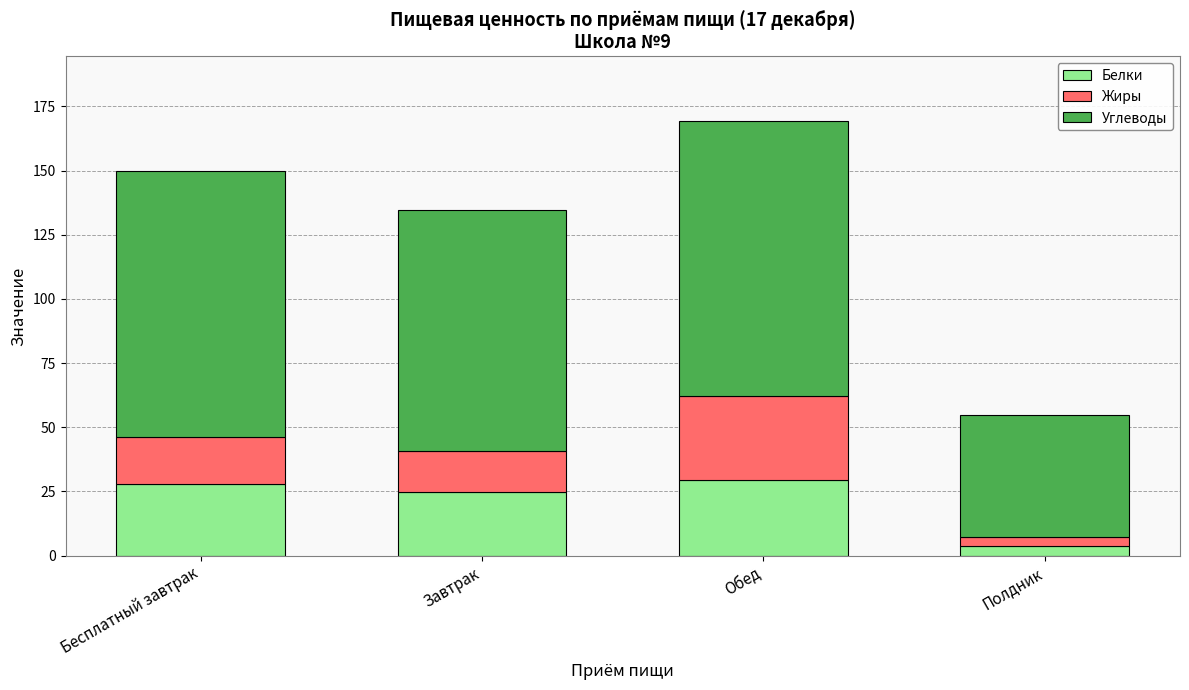

Which category has the lowest value in the Белки series?

Полдник